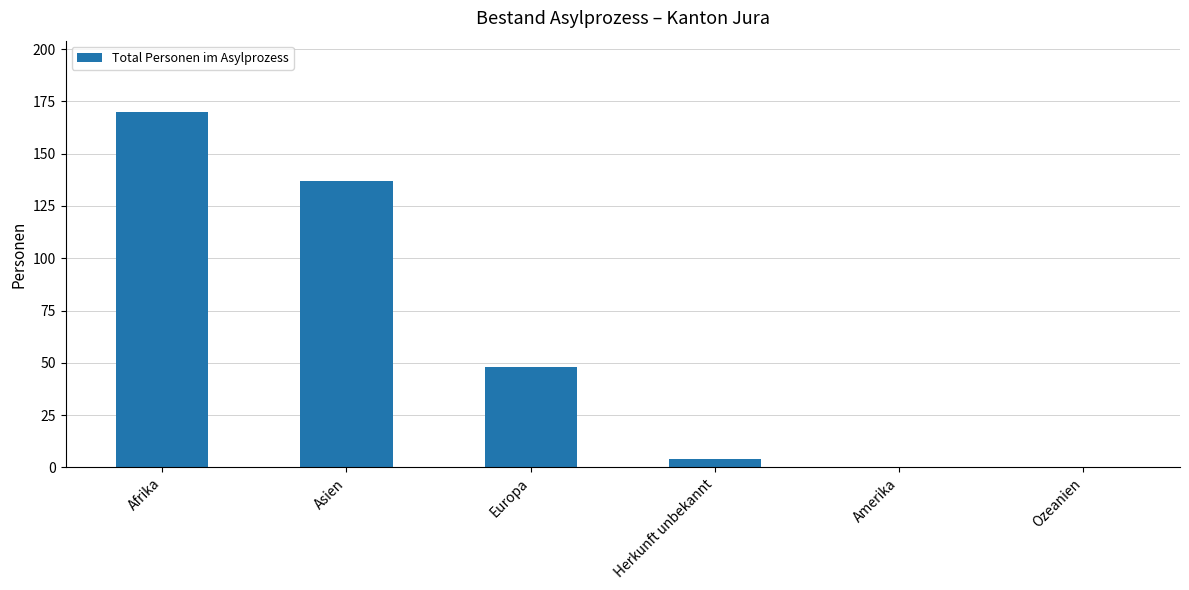

Reading right to left, extract all data points from this chart.

Ozeanien=0	Amerika=0	Herkunft unbekannt=4	Europa=48	Asien=137	Afrika=170